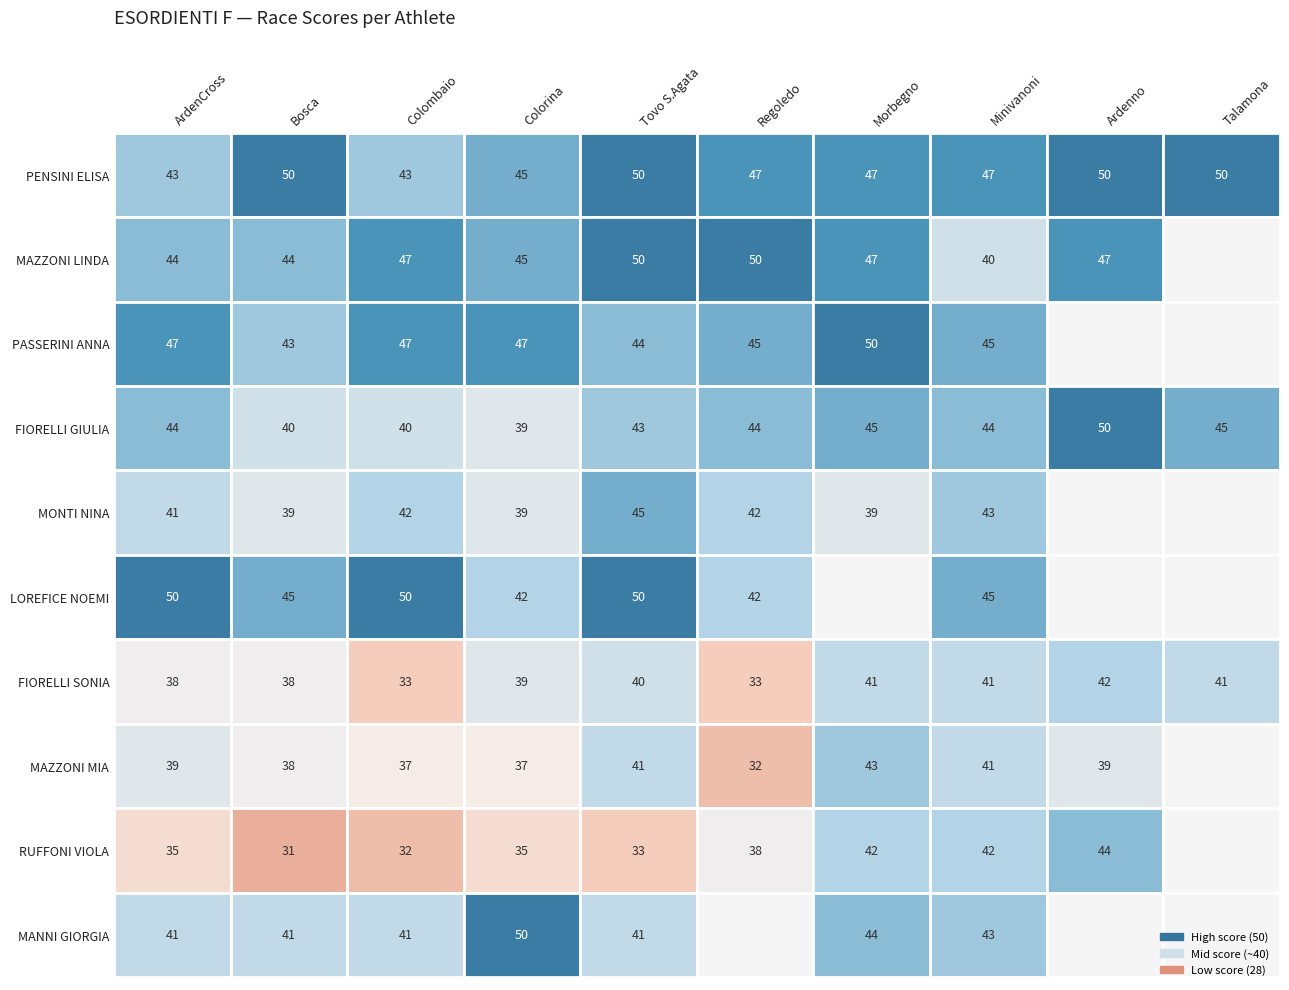

What is the difference between the RUFFONI VIOLA values at Talamona and Ardenno?

44